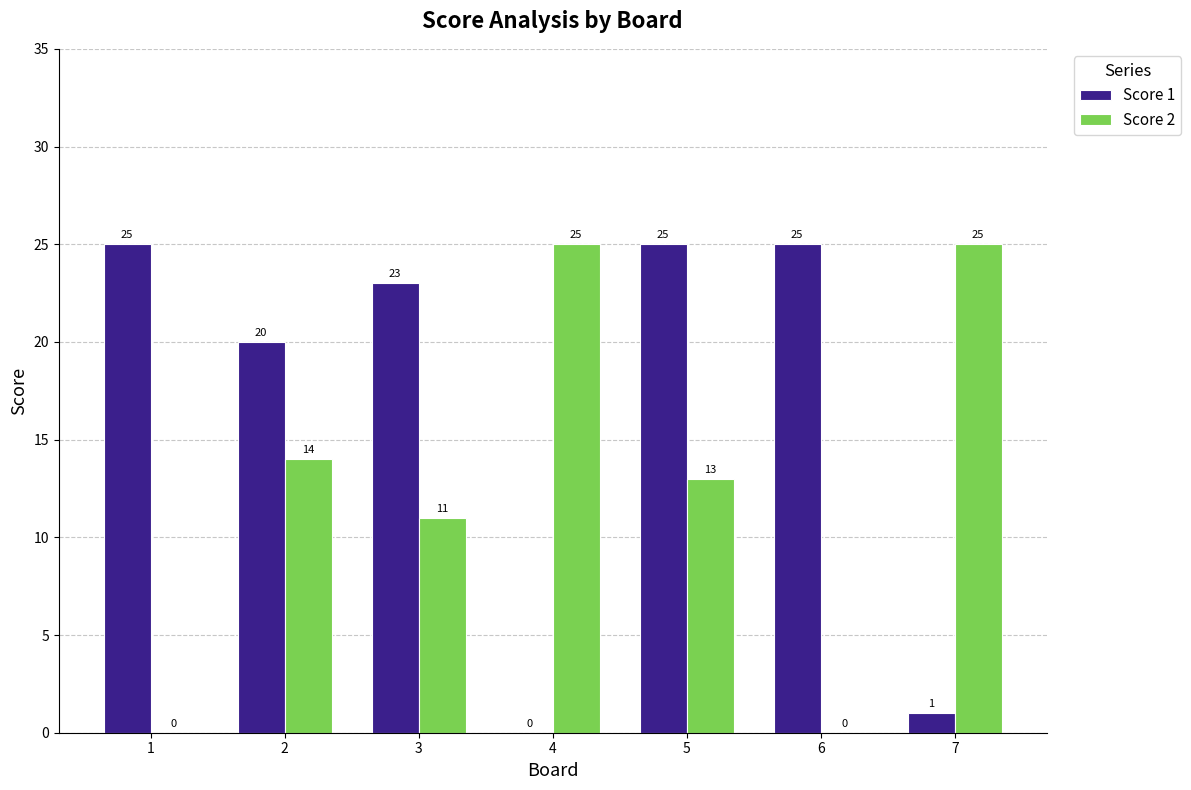

What is the approximate value of Score 2 at 4?

25